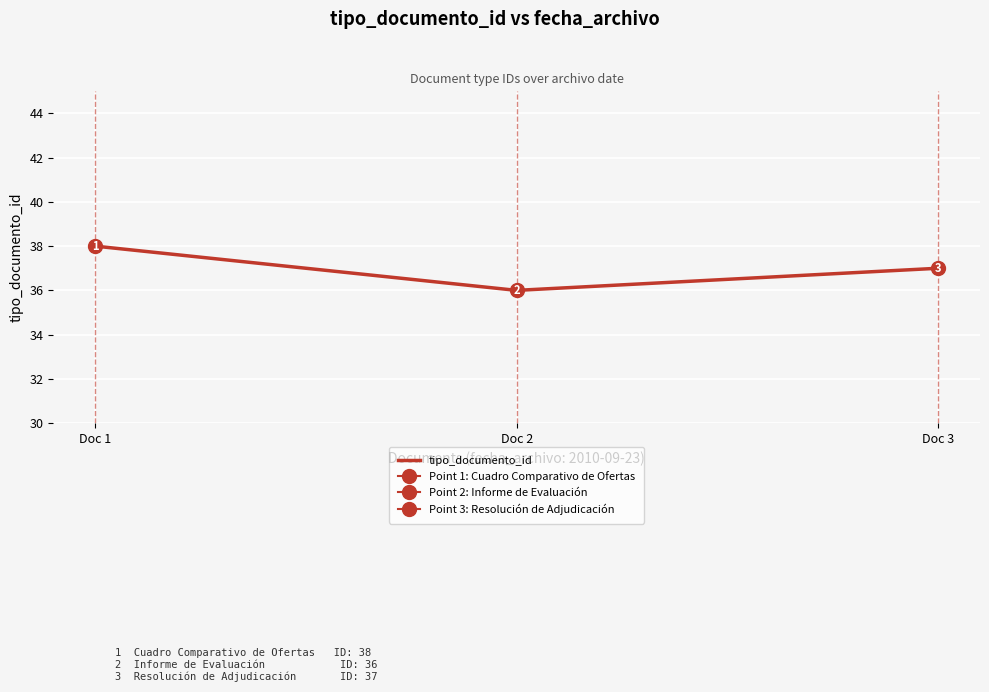

List the labels in order of value, smallest first.

Doc 2, Doc 3, Doc 1